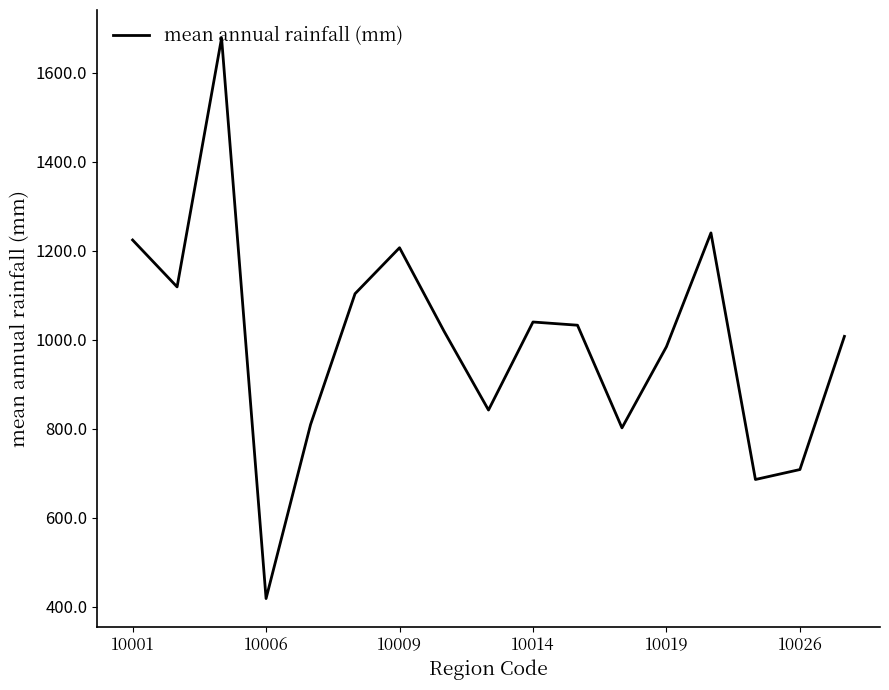

What is the greatest value displayed?

1677.7